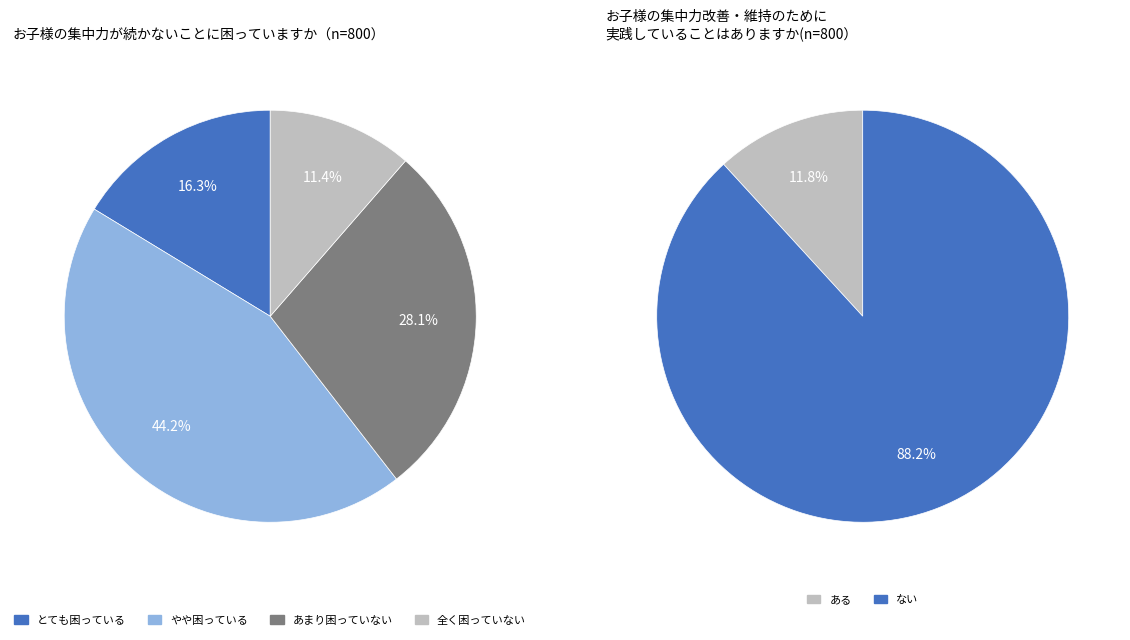

Does 1 represent more than half of the total?

No